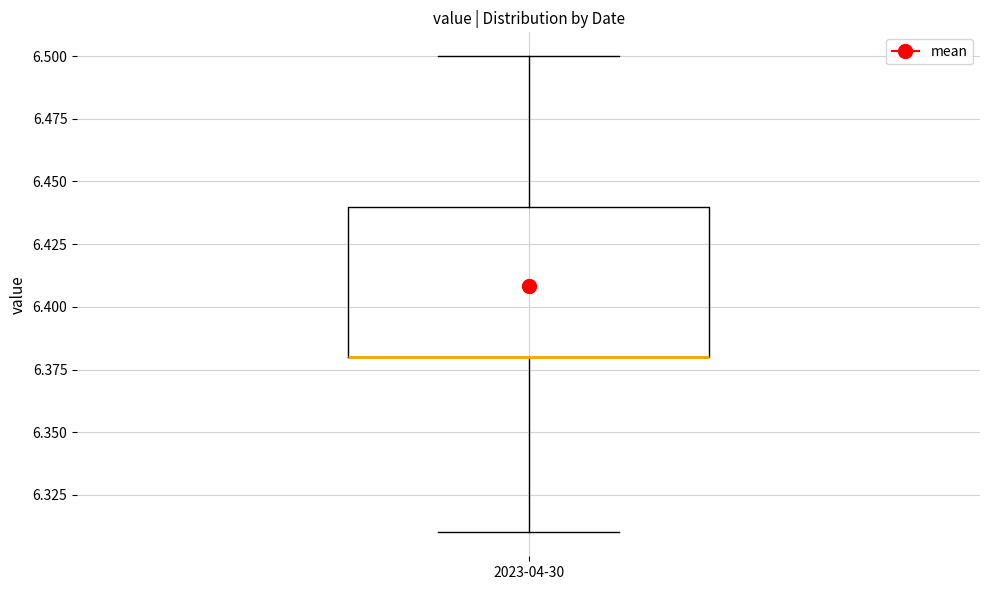

Read this box plot against the y-axis: the position of the median line, the range covered by the box, and the ends of both whiskers. The values are not printed on the chart, so give them approximately, as read against the axis.

median 6.38 (drawn on the box's lower edge), box 6.38 to 6.44, whiskers 6.31 to 6.50